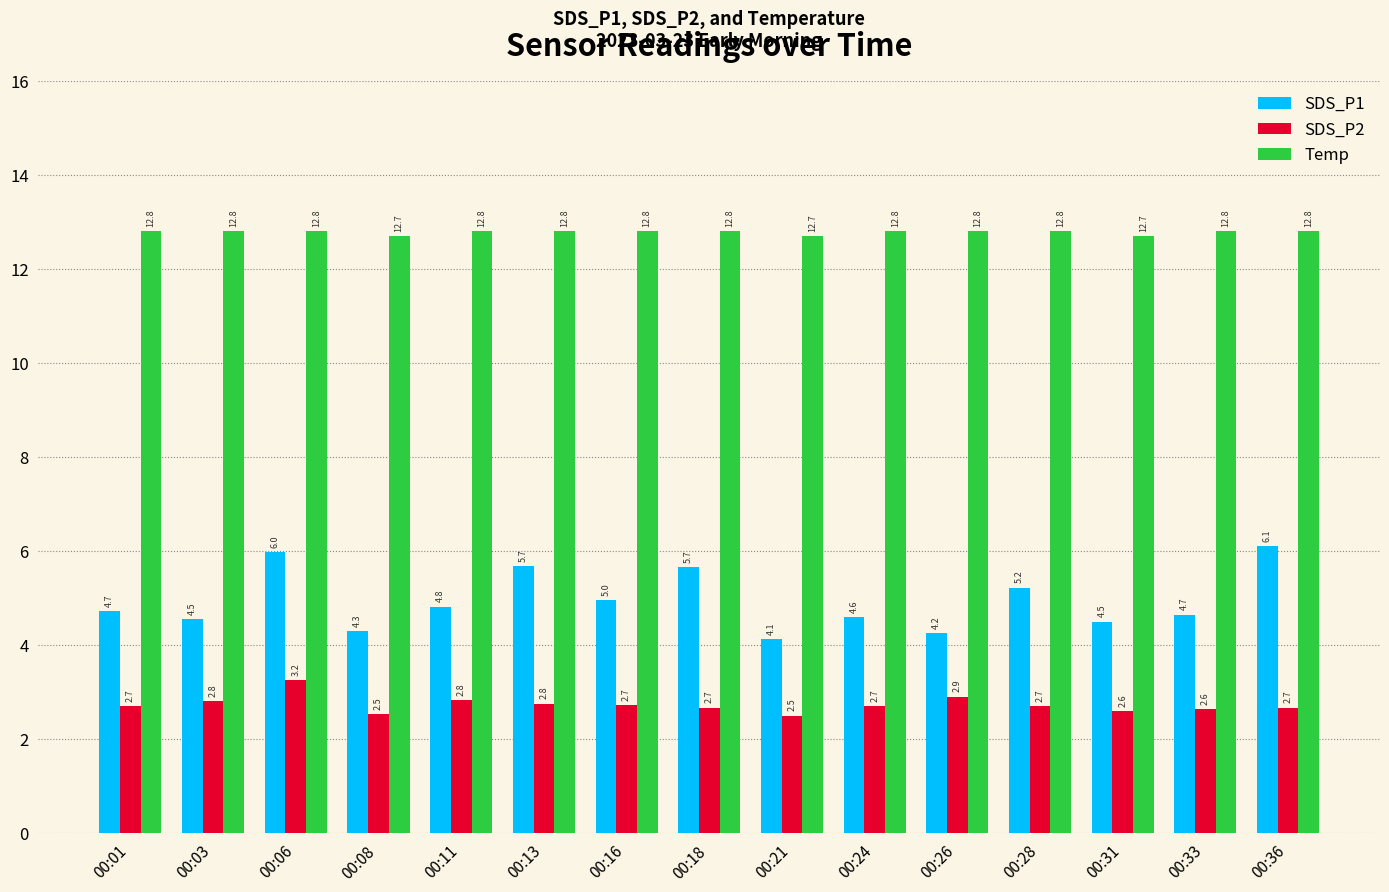

The SDS_P2 series shows 3.5 at 00:24. True or false?

False